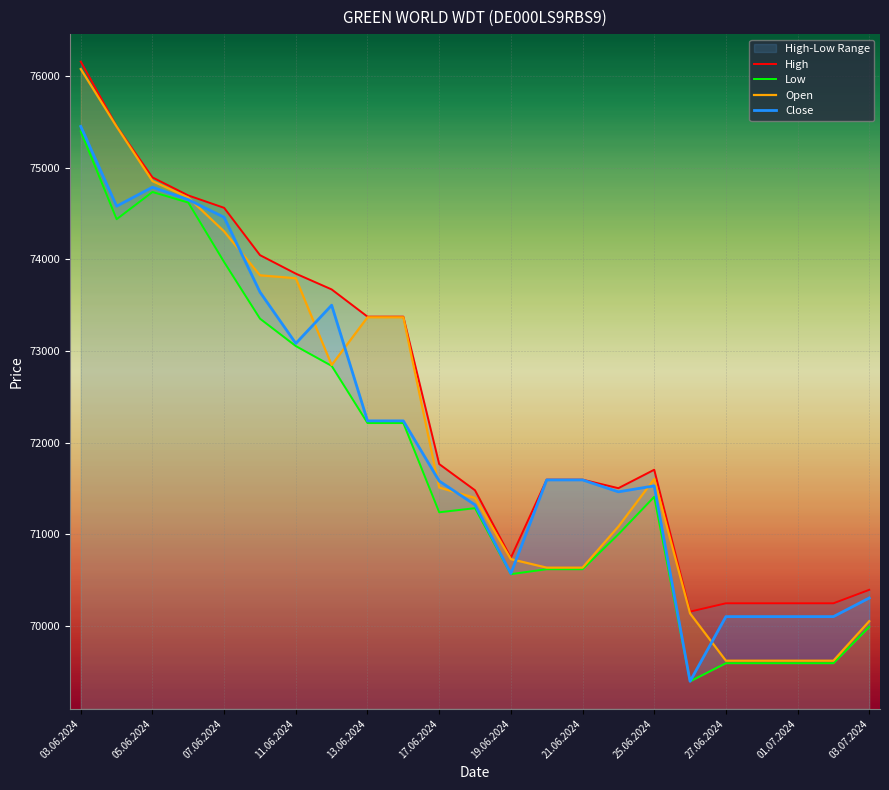

Which series has the widest spread of values?

Open